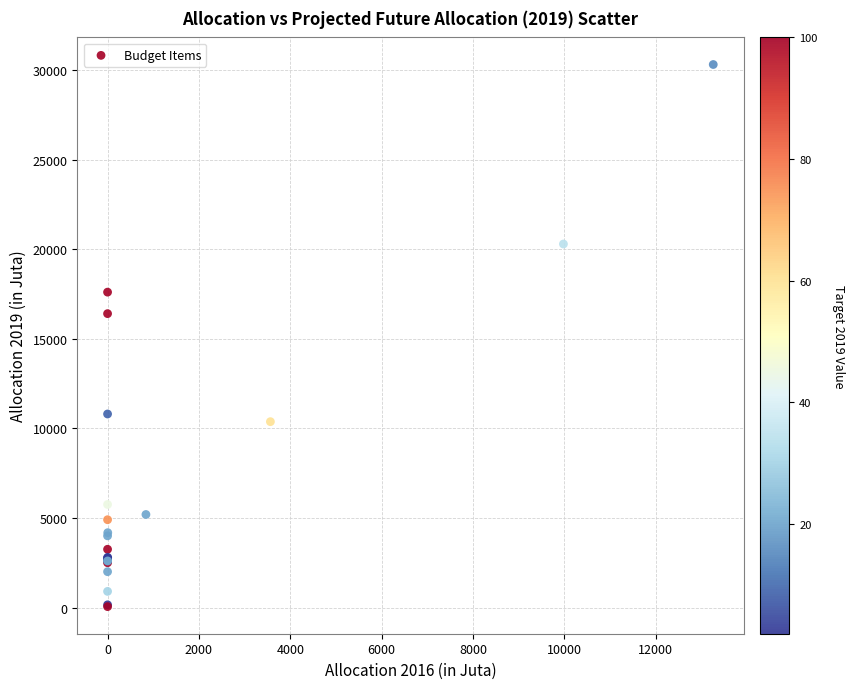

What Y value in the scatter plot is closest to 15176?

16400.0